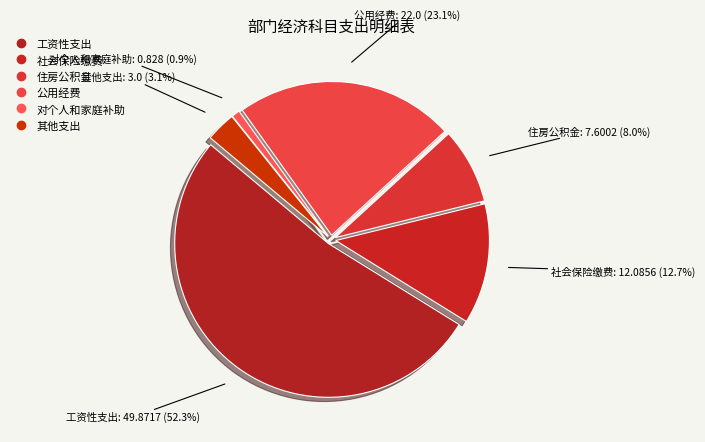

Does any single category account for the majority?

Yes